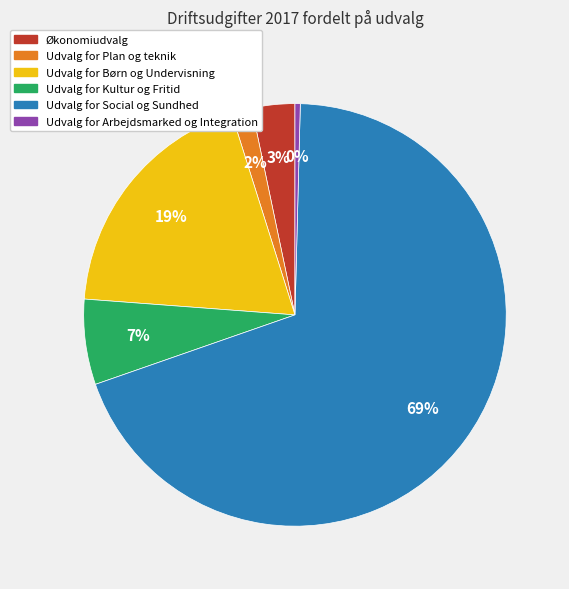

The Udvalg for Børn og Undervisning slice represents 32% of the pie. True or false?

False